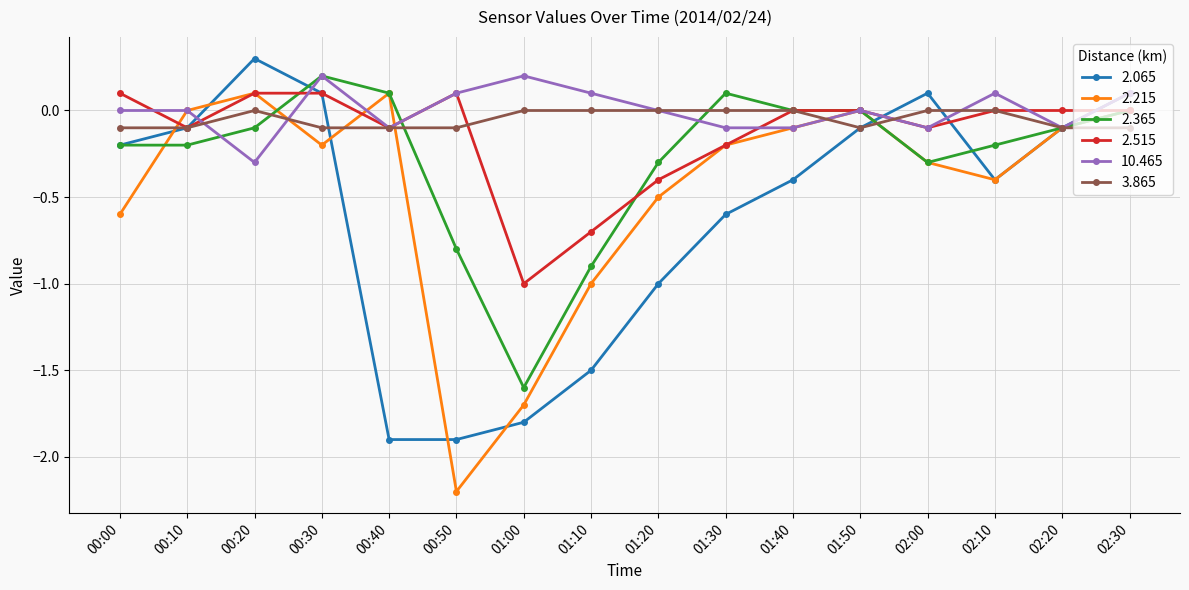

What is the label of the 14th point from the left?

02:10